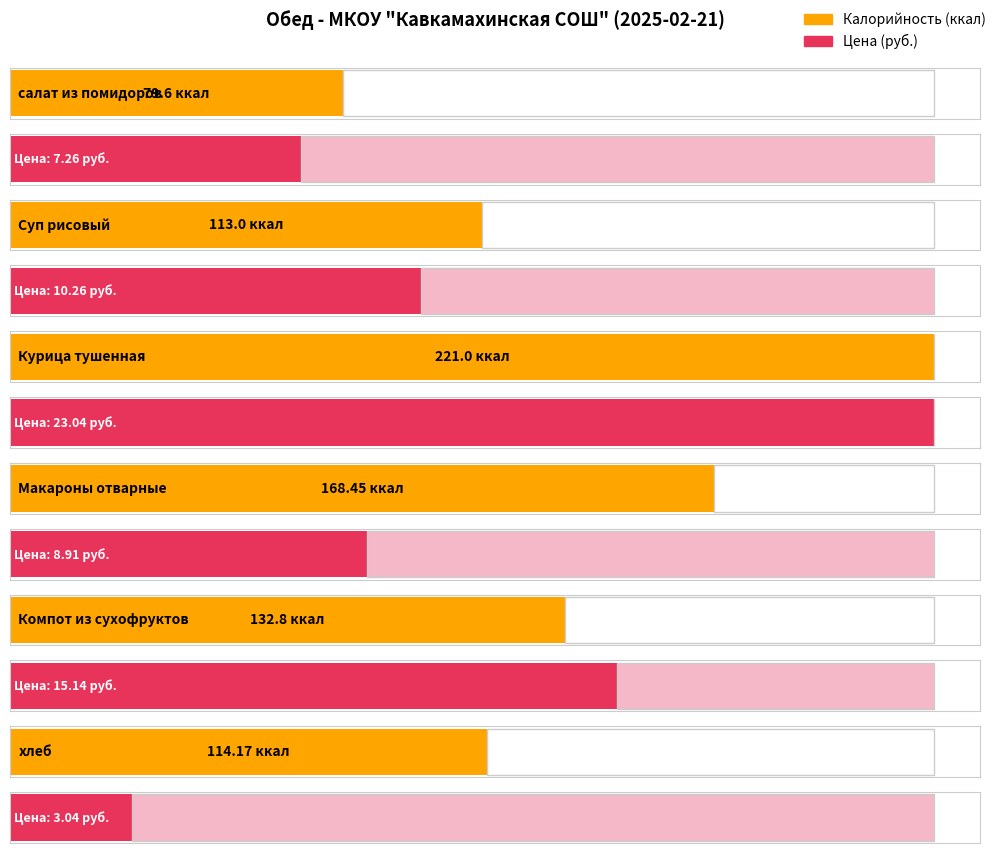

The value of Калорийность at Компот из сухофруктов is 132.8. True or false?

True